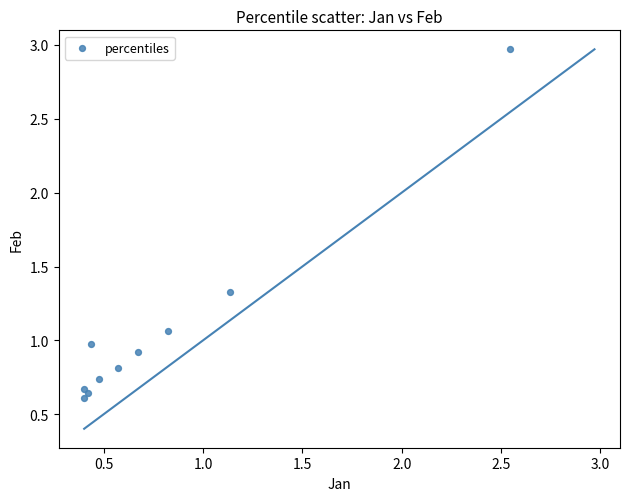

What is the average X value?

0.8